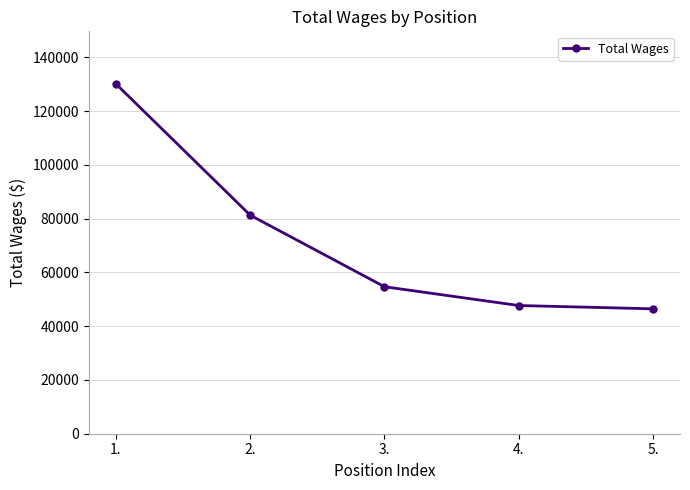

What is the difference between the values at 5. and 3.?

8220.2